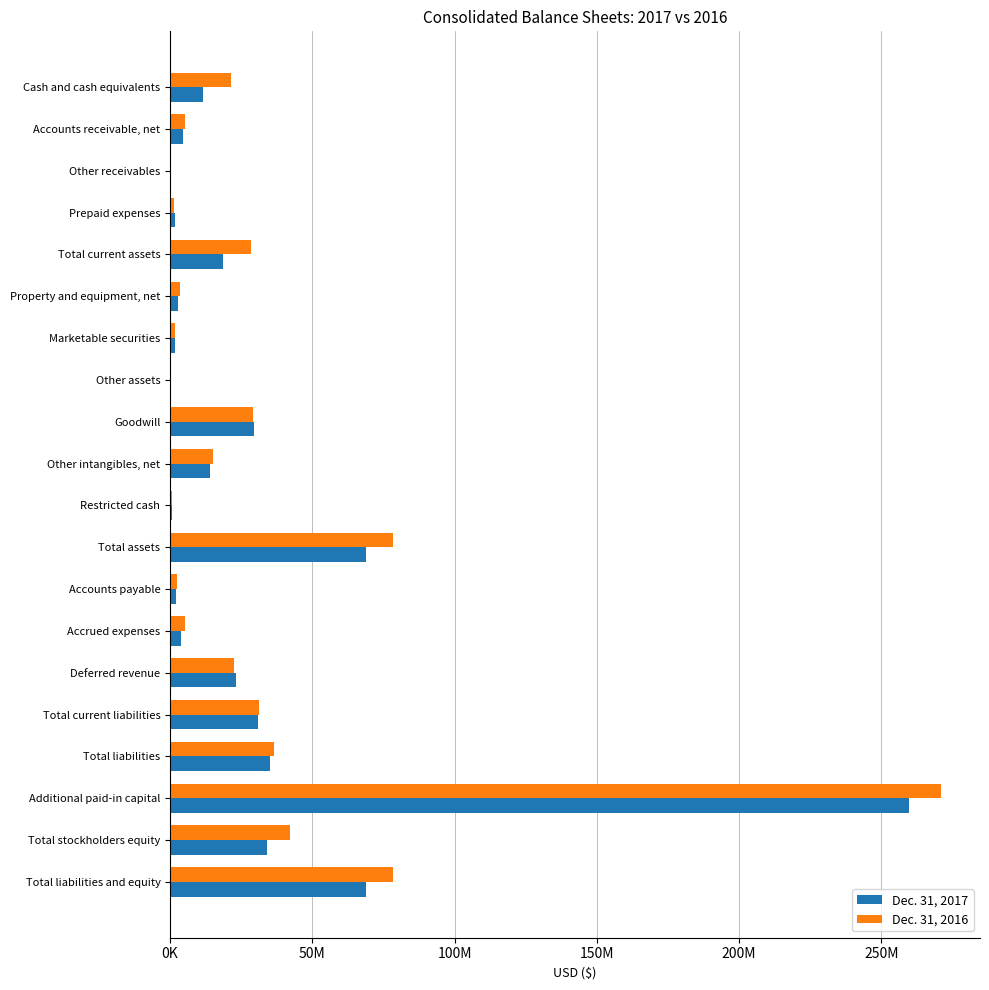

At which category is the sum across all series the highest?

Additional paid-in capital